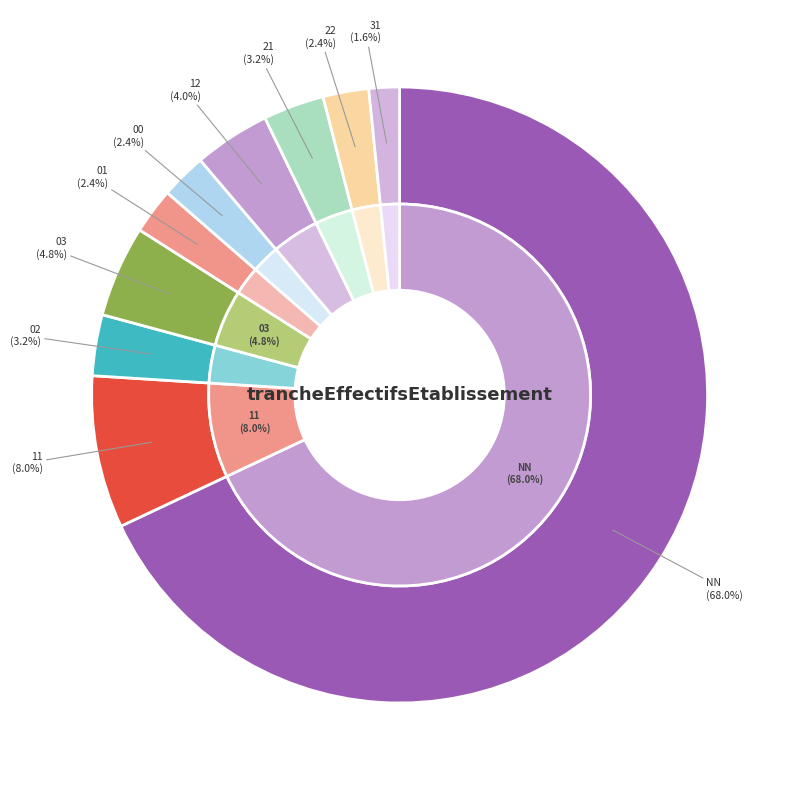

To the nearest percent, what portion does 22 represent?

2%